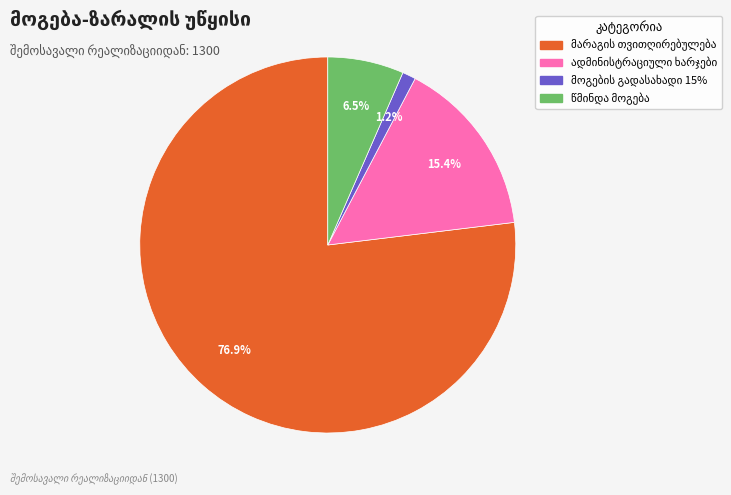

How many segments does this pie chart have?

4